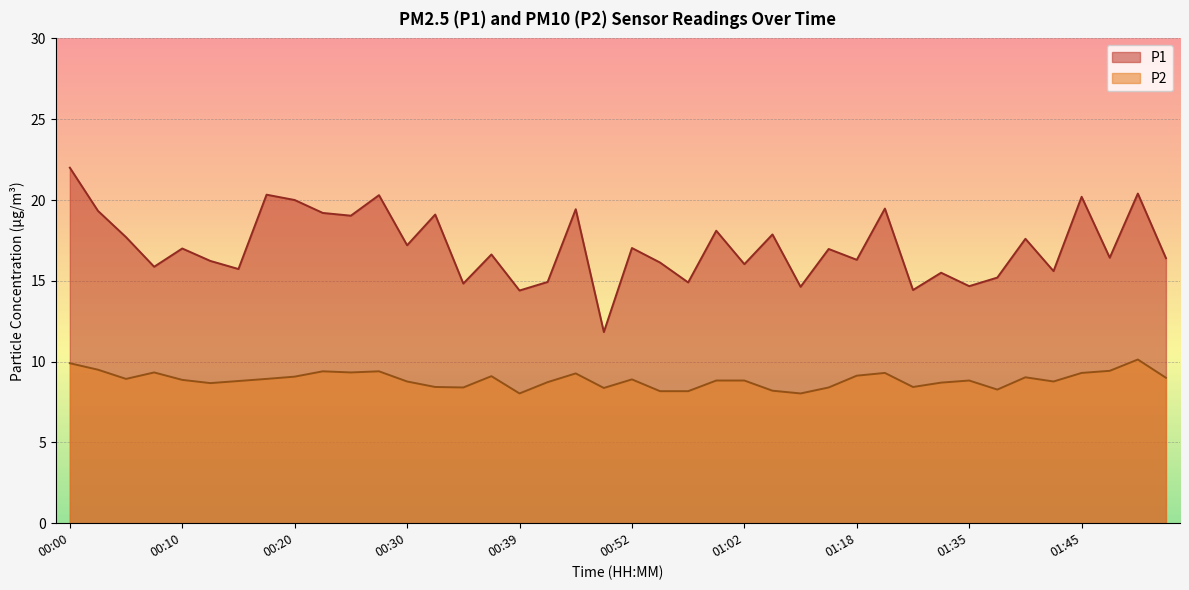

How many data points in P1 are less than 16?

13